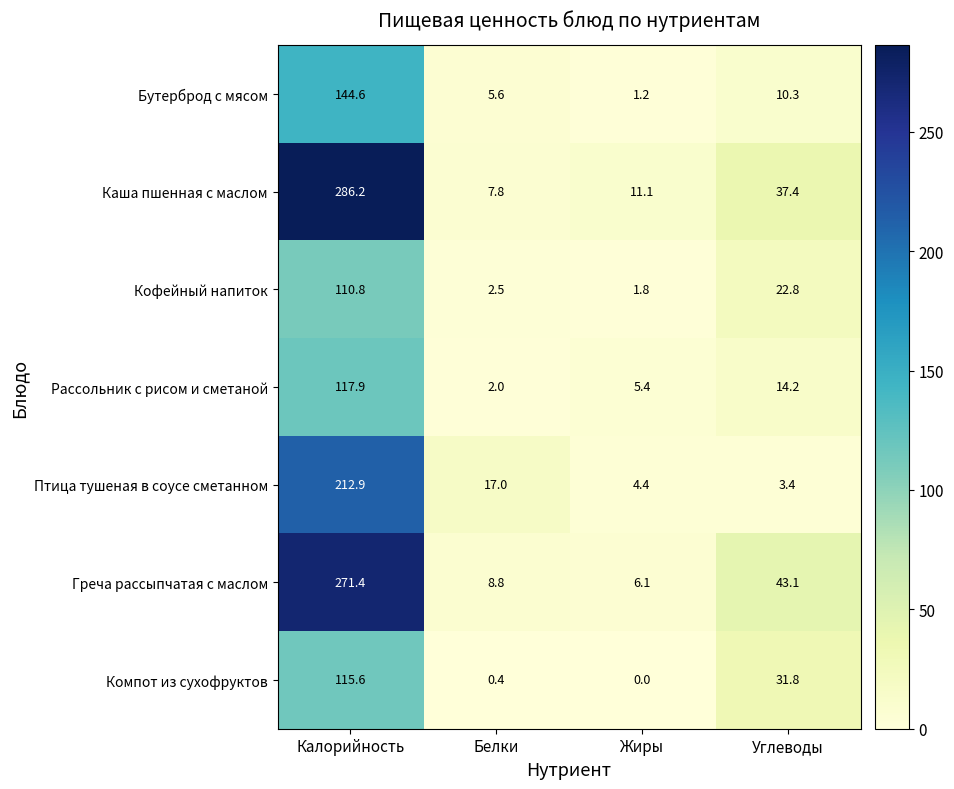

Rank the series by their maximum value, from highest to lowest.

Каша пшенная с маслом, Греча рассыпчатая с маслом, Птица тушеная в соусе сметанном, Бутерброд с мясом, Рассольник с рисом и сметаной, Компот из сухофруктов, Кофейный напиток